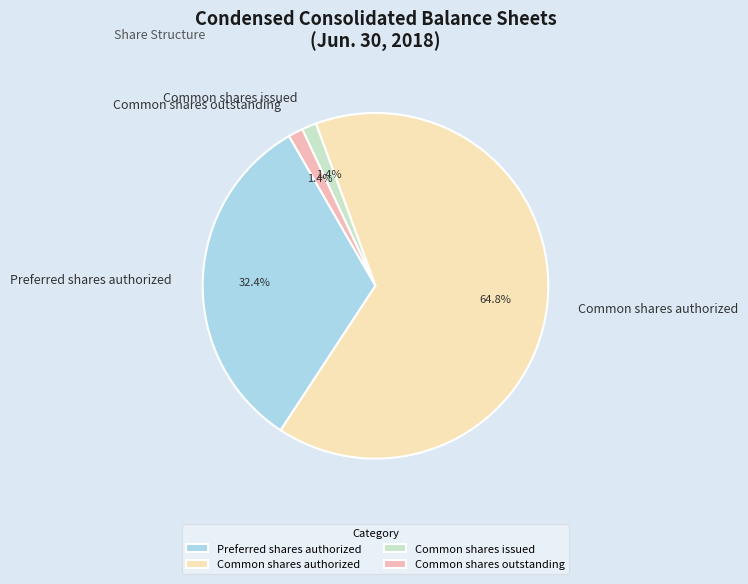

To the nearest percent, what is the average slice percentage?

25%